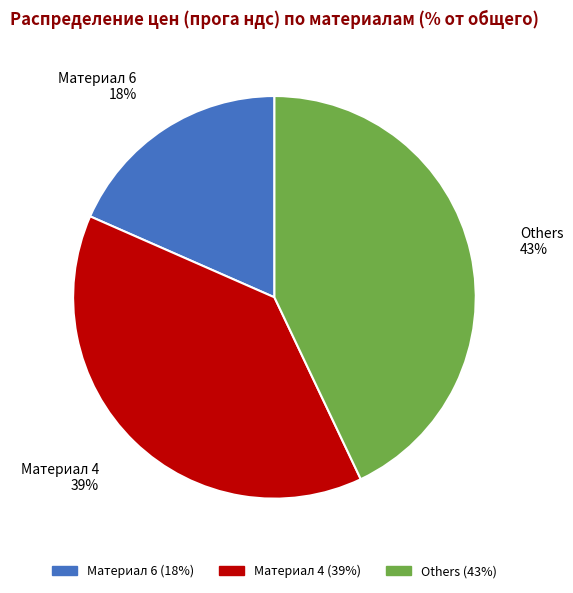

To the nearest percent, what portion does Материал 6 represent?

18%